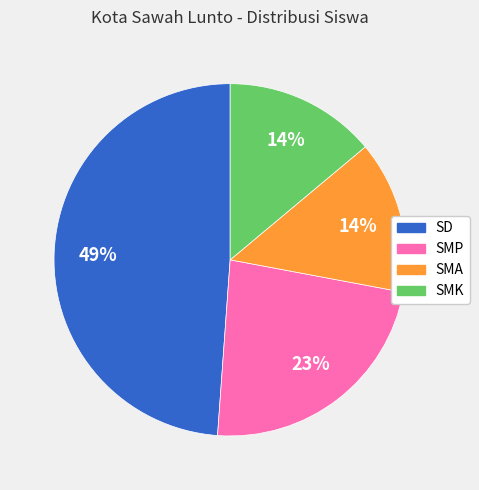

Combined, do SMA and SMK account for over 50%?

No